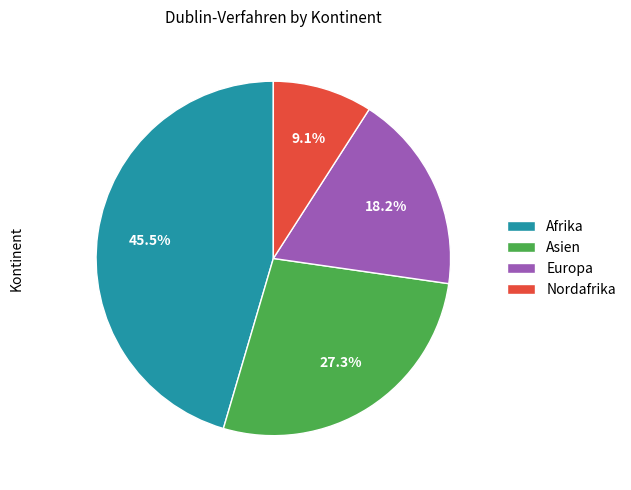

Between Afrika and Asien, which is larger?

Afrika